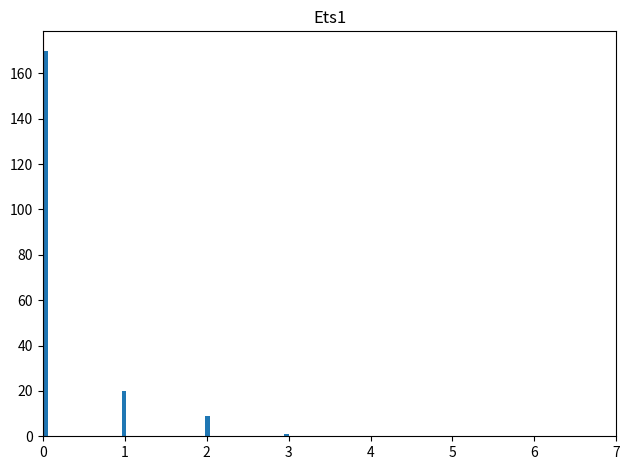

Around what value on the x-axis is the tallest bar? Give the approximate position of its centre, as read against the axis.

0.0